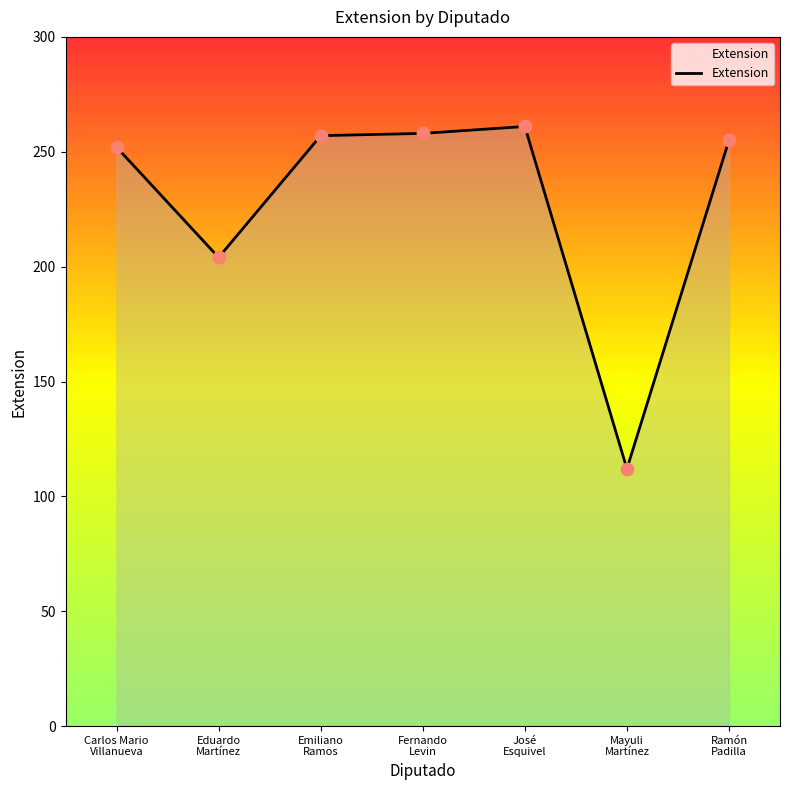

What is the change in value from Eduardo
Martínez to Mayuli
Martínez?

-92